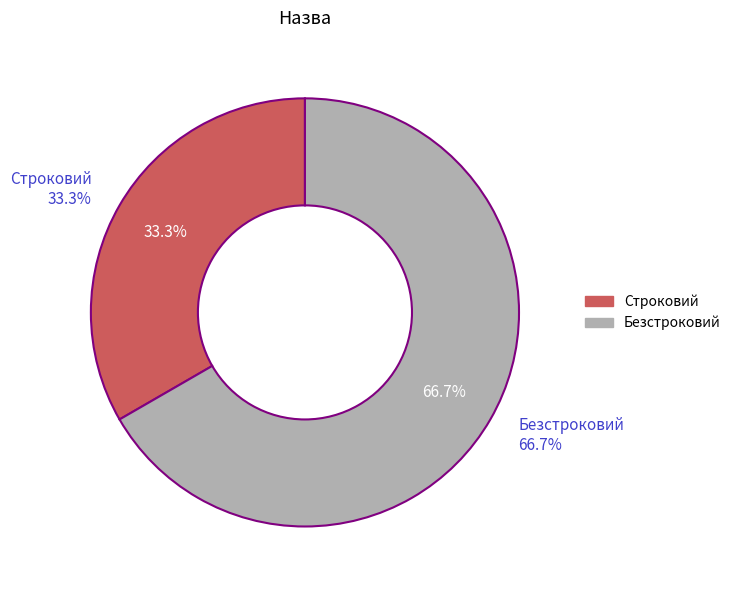

Does any single category account for the majority?

Yes